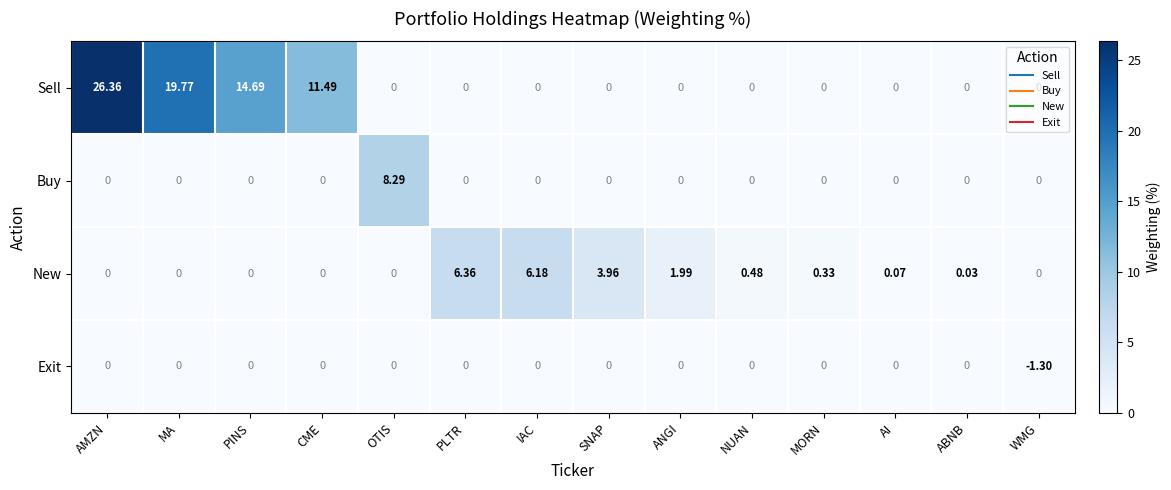

Rank the series by their maximum value, from highest to lowest.

Sell, Buy, New, Exit